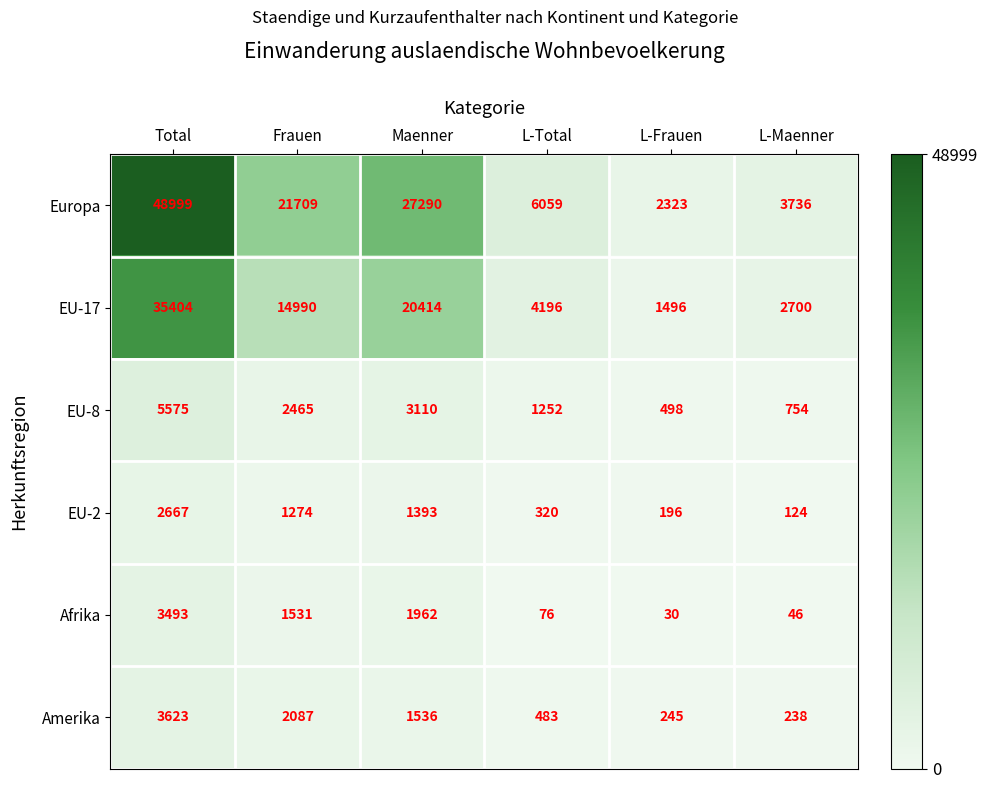

What is the minimum value shown in the chart?

30